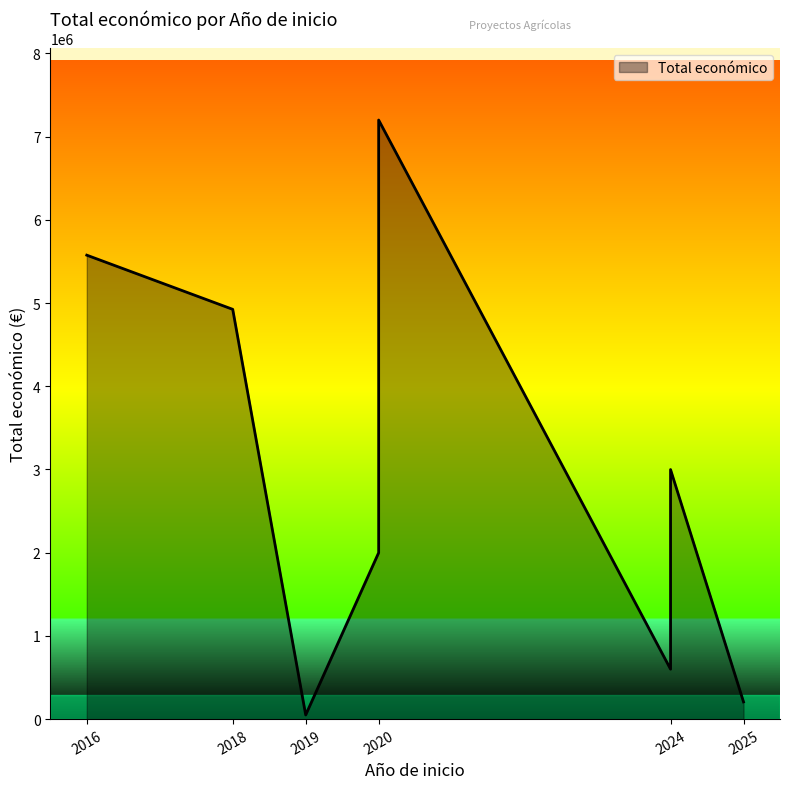

How many distinct data groups are displayed?

1